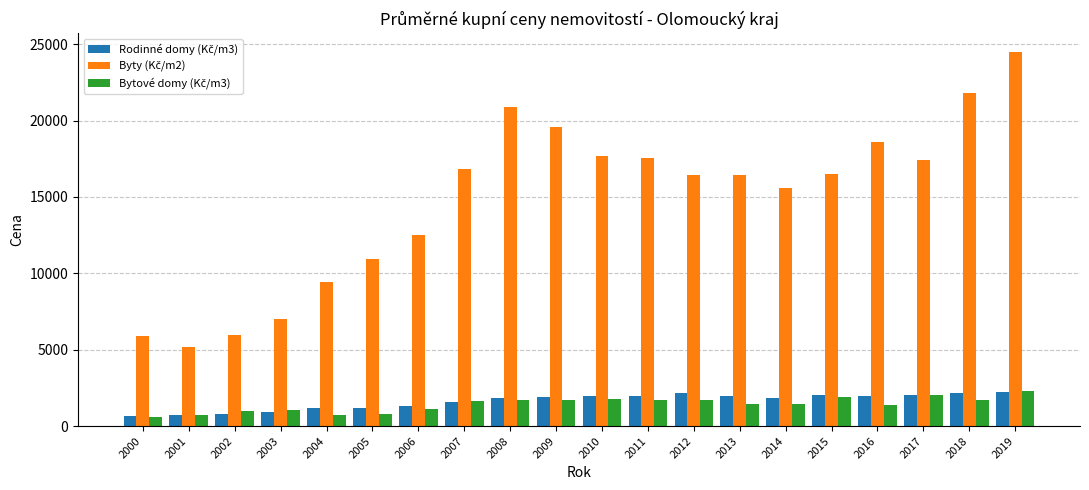

How many bars are there in each group?

3